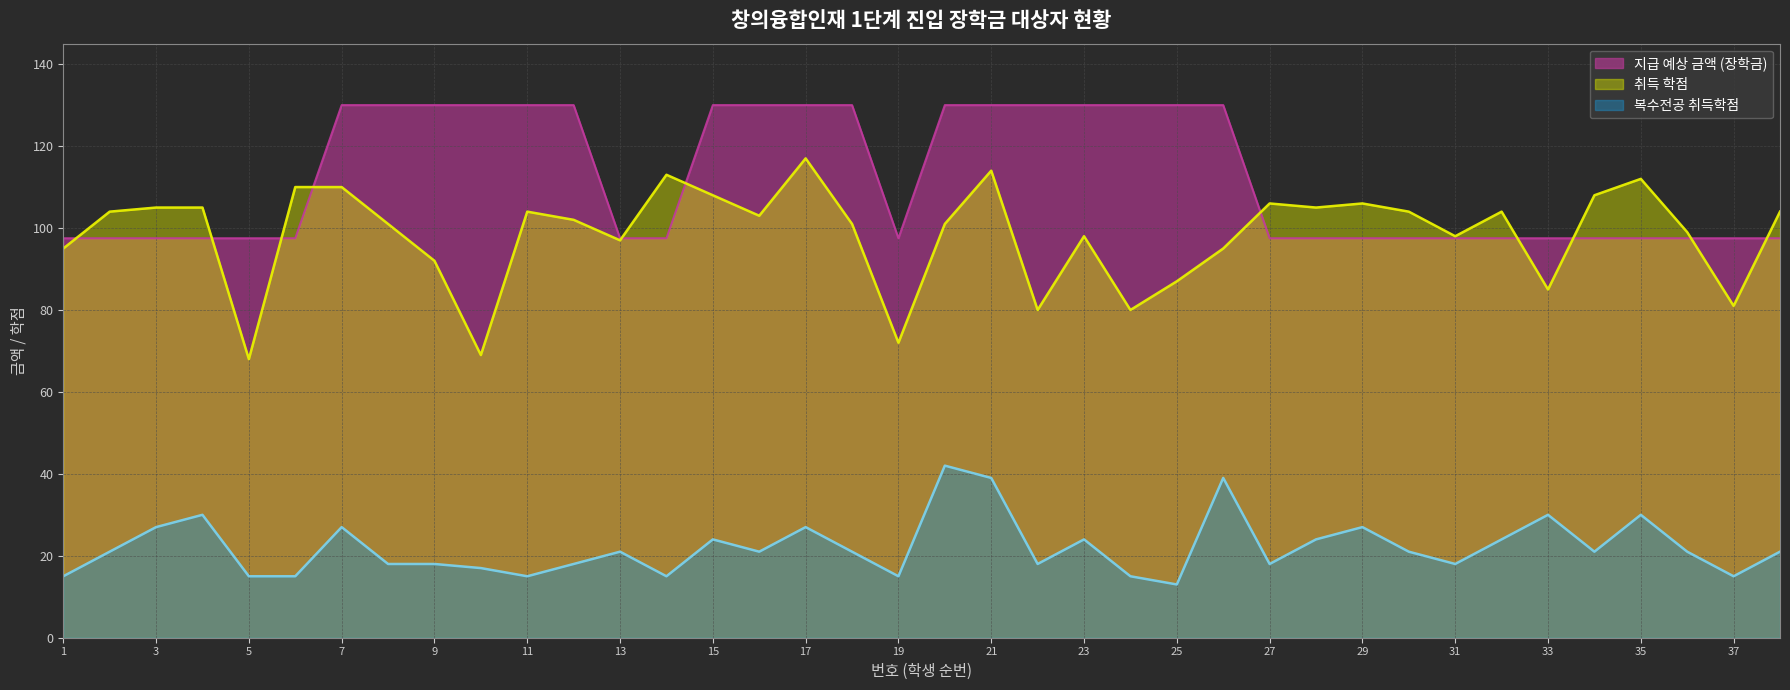

Rank the series at 26 from highest to lowest value.

지급 예상 금액 (장학금), 취득 학점, 복수전공 취득학점